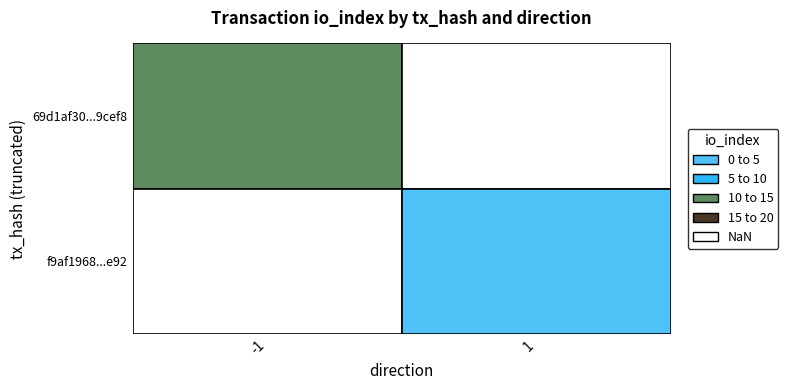

How many values in direction_values are above zero?

1